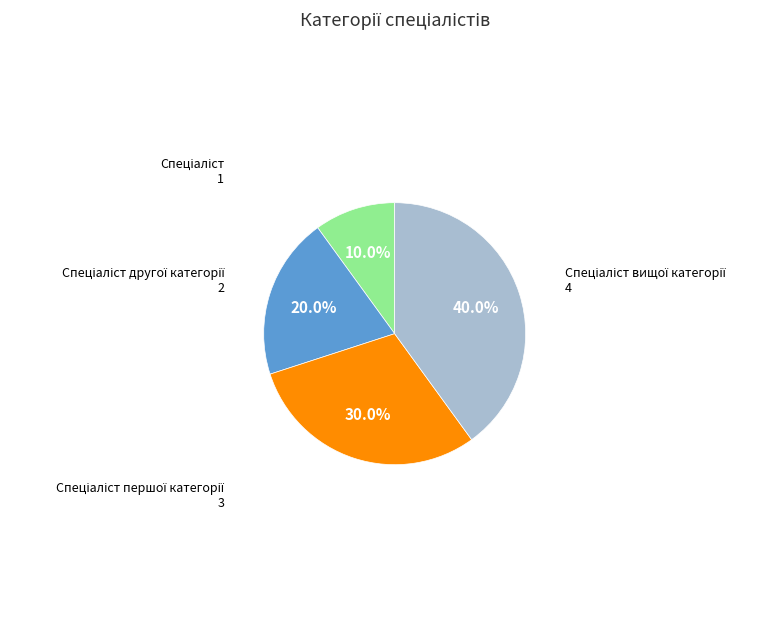

Does any single category account for the majority?

No